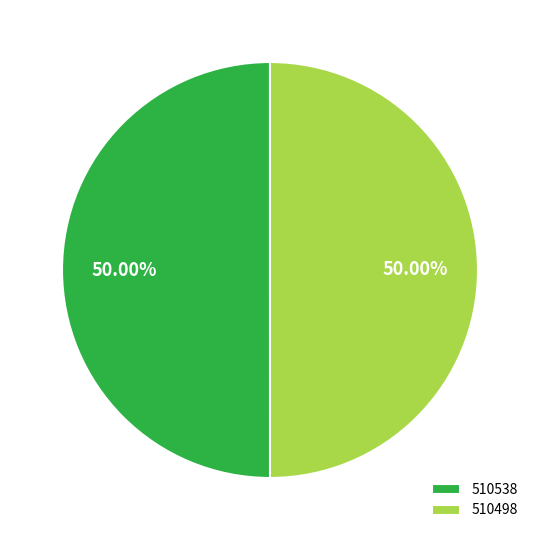

Approximately how many times larger is the value at 510498 compared to 510538?

1.0